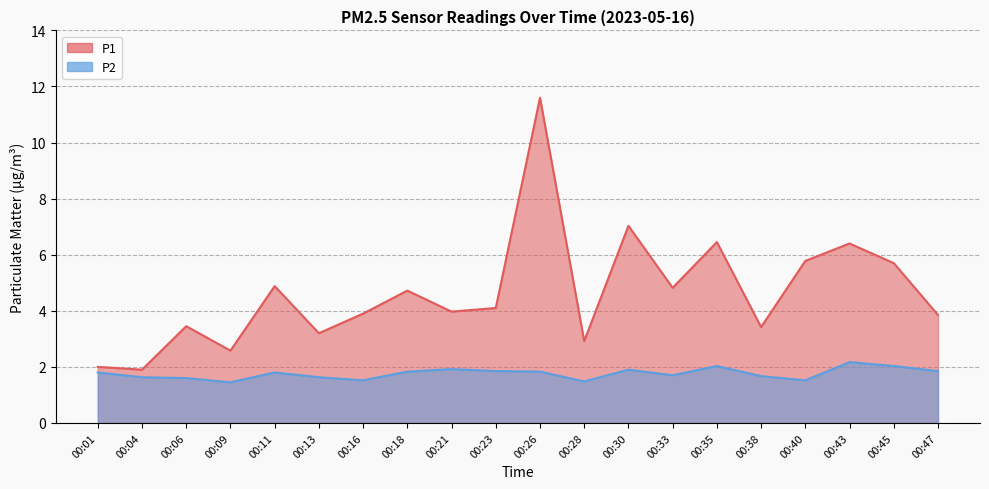

Rank the series at 00:18 from lowest to highest value.

P2, P1